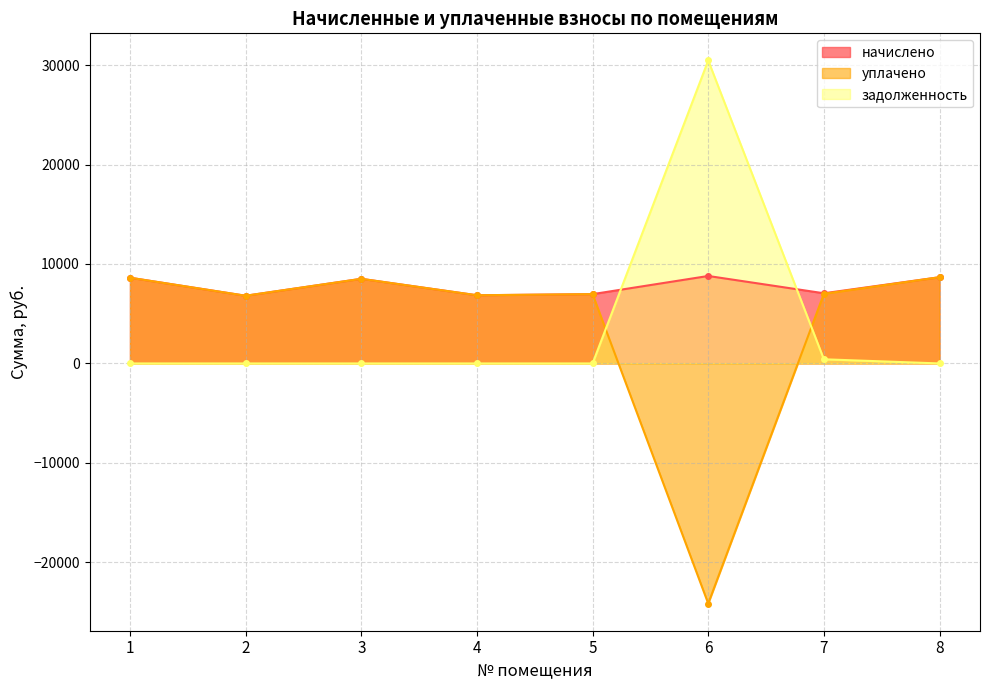

True or false: начислено and задолженность cross at least once.

True